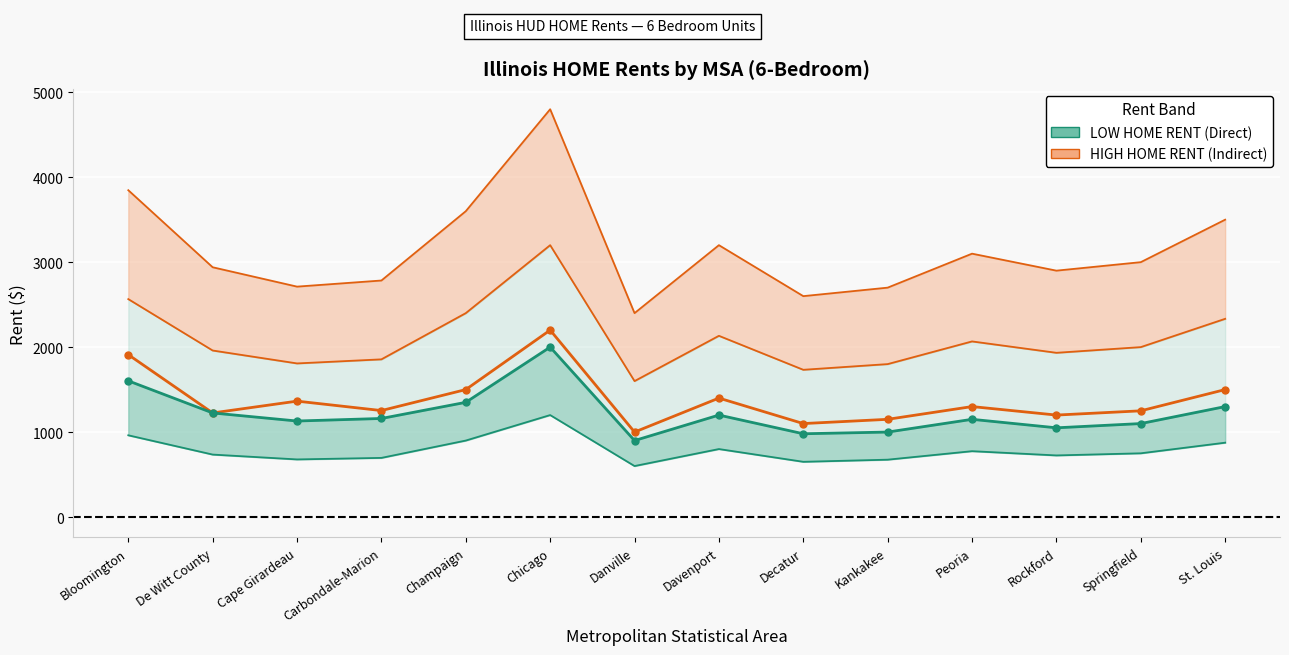

At which category does LOW HOME RENT (Direct) reach its first local peak?

Chicago